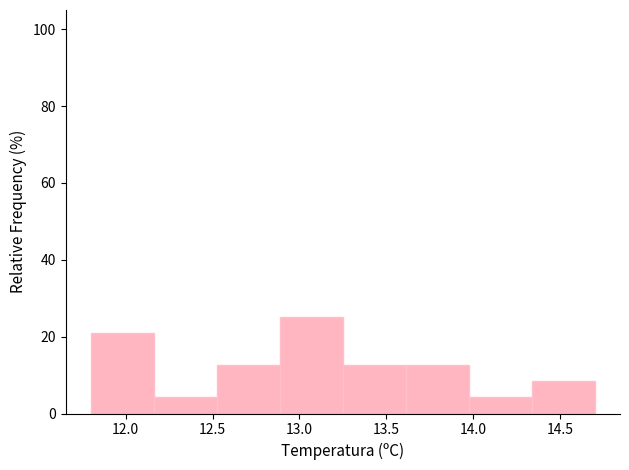

Over which range of the x-axis is the bar tallest?

12.90 to 13.25